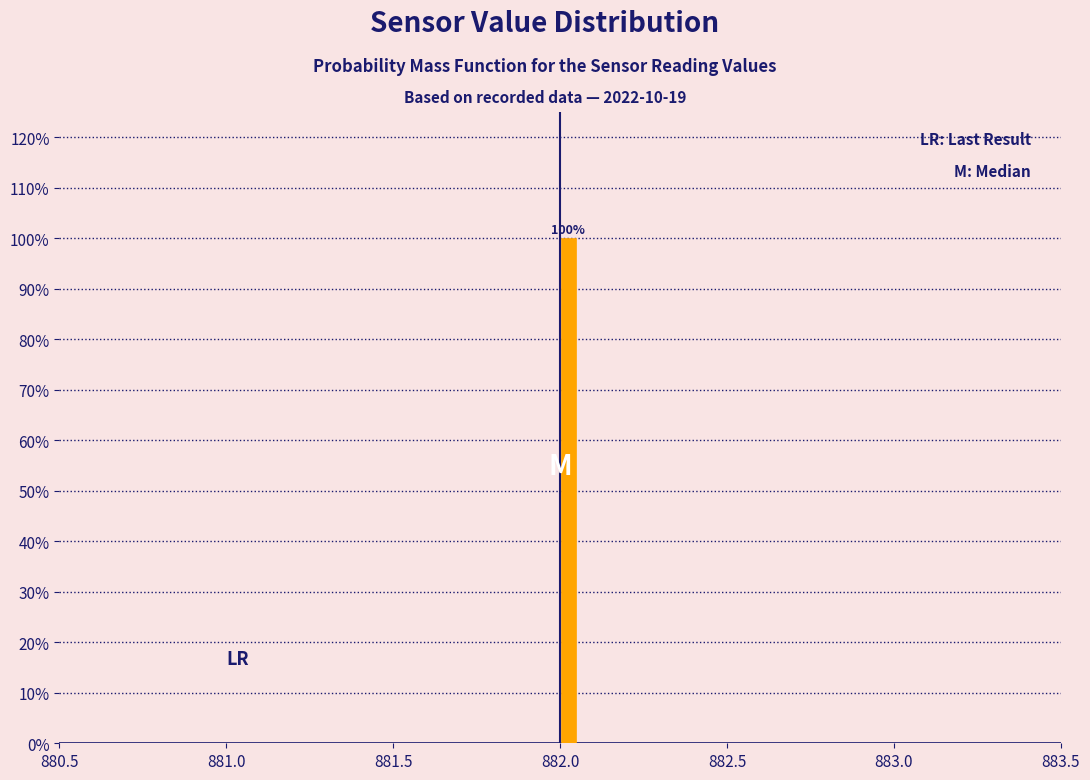

Read against the x-axis, roughly where is the centre of the tallest bar?

882.05